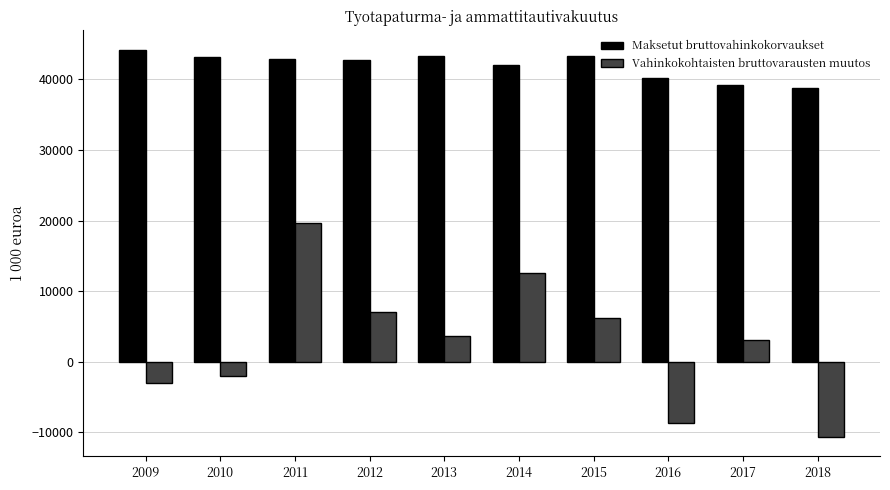

How many data points in Maksetut bruttovahinkokorvaukset are less than 42855?

5